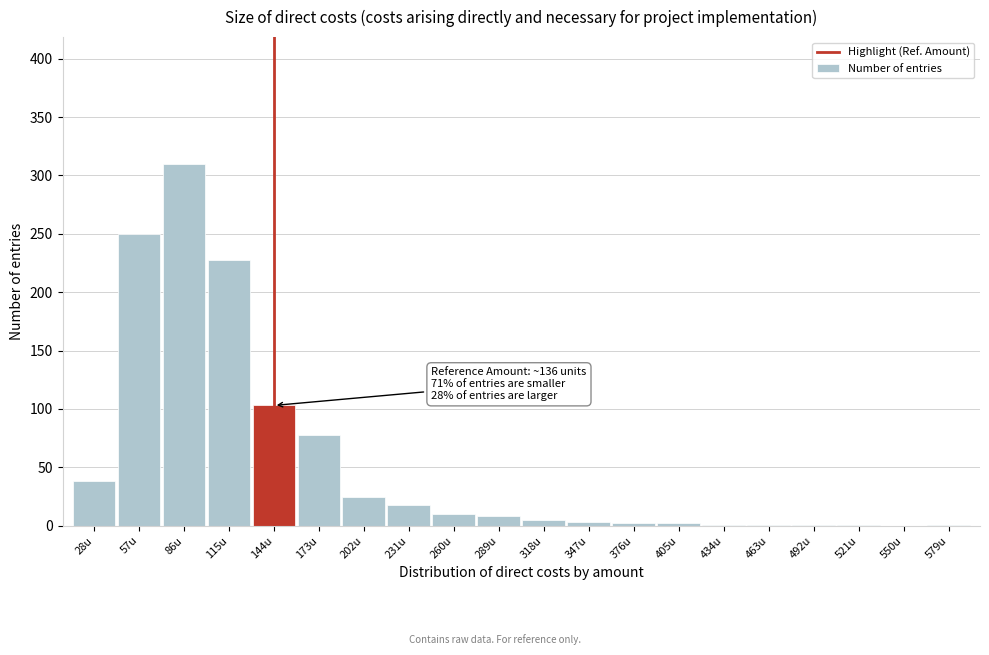

At which label is the value closest to 155?

144u